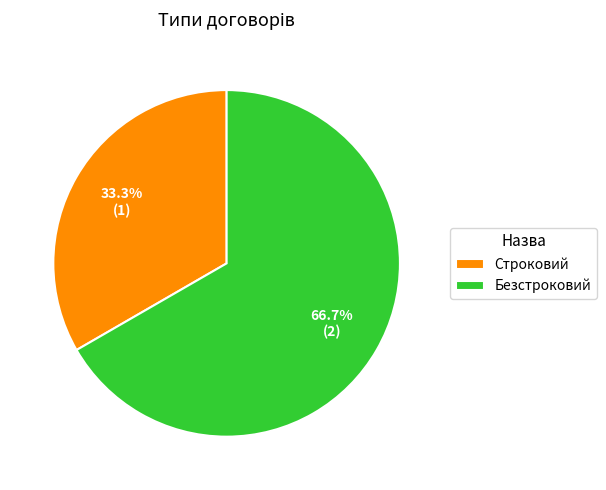

Count the number of slices in the pie.

2